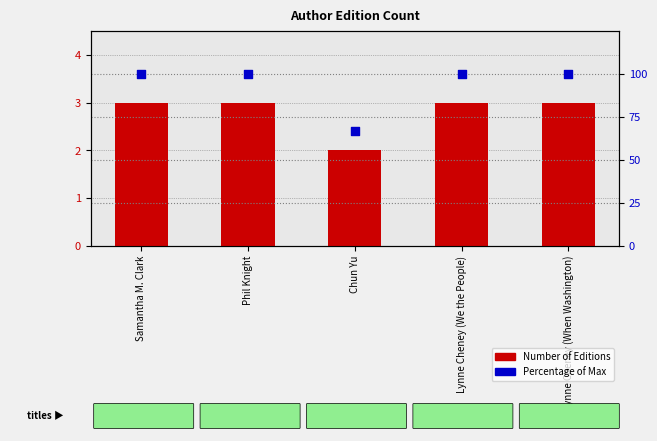

At which category is the sum across all series the highest?

Samantha M. Clark